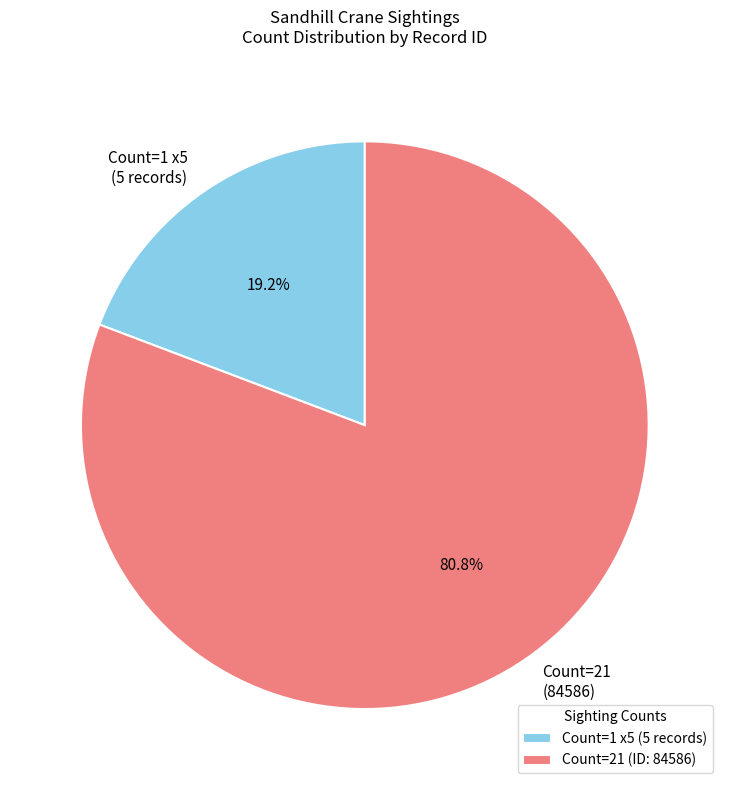

Between Count=21 (84586) and Count=1 x5 (5 records), which is larger?

Count=21 (84586)